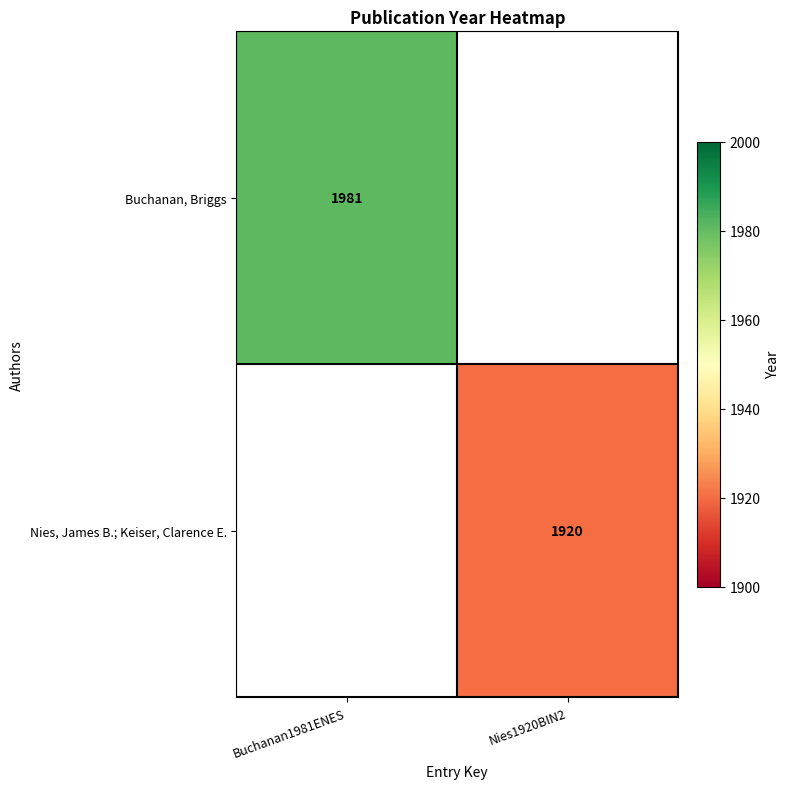

What is the smallest value displayed?

1920.0